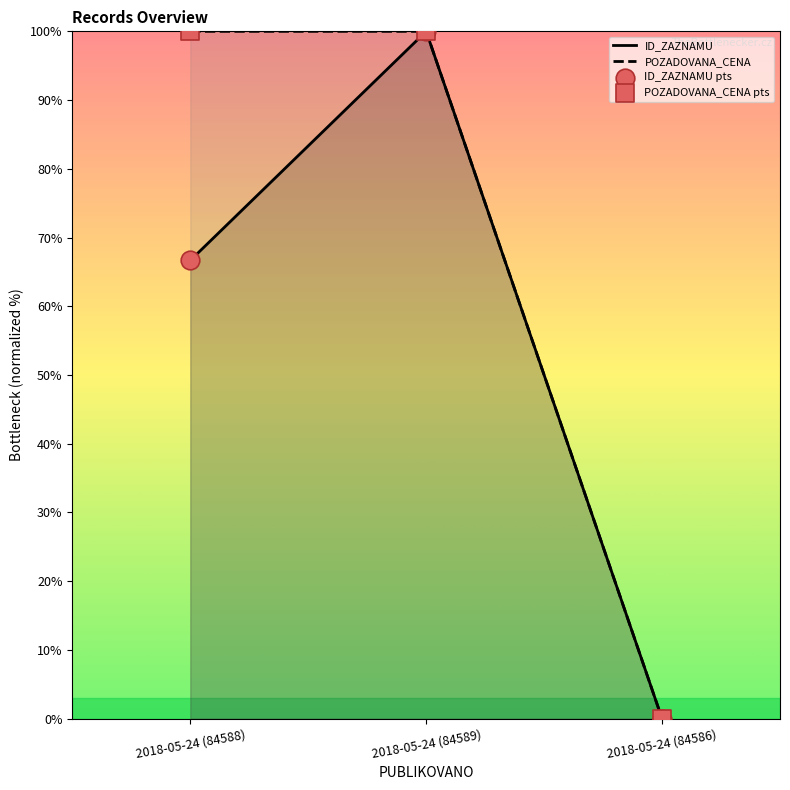

Is the value of POZADOVANA_CENA at 2018-05-24 (84589) greater than the value of POZADOVANA_CENA pts at 2018-05-24 (84586)?

Yes